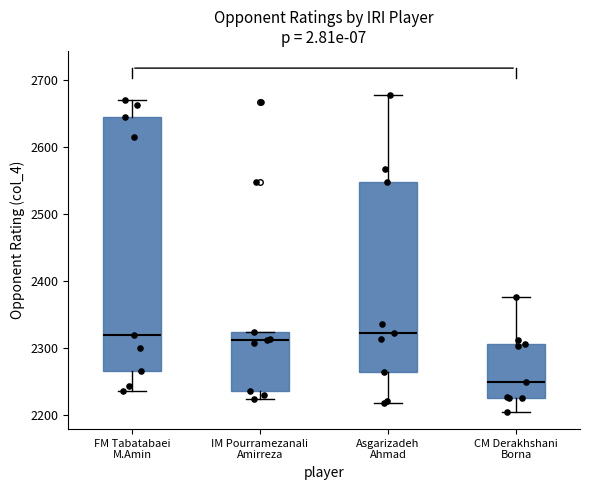

Which box's median line is the lowest?

CM Derakhshani Borna